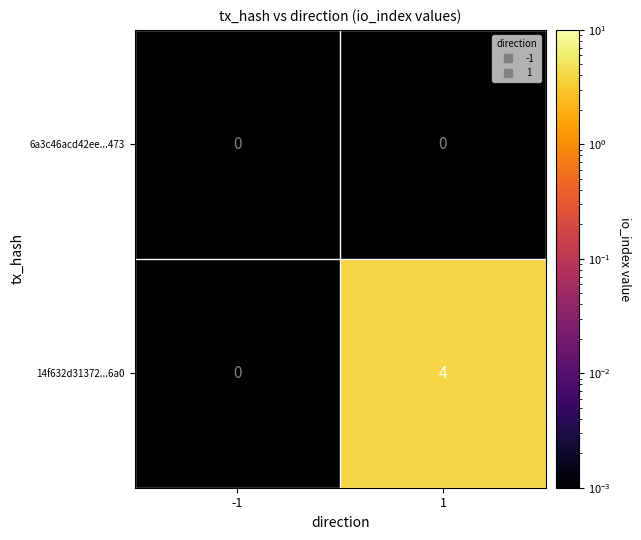

How many series are shown in this chart?

2